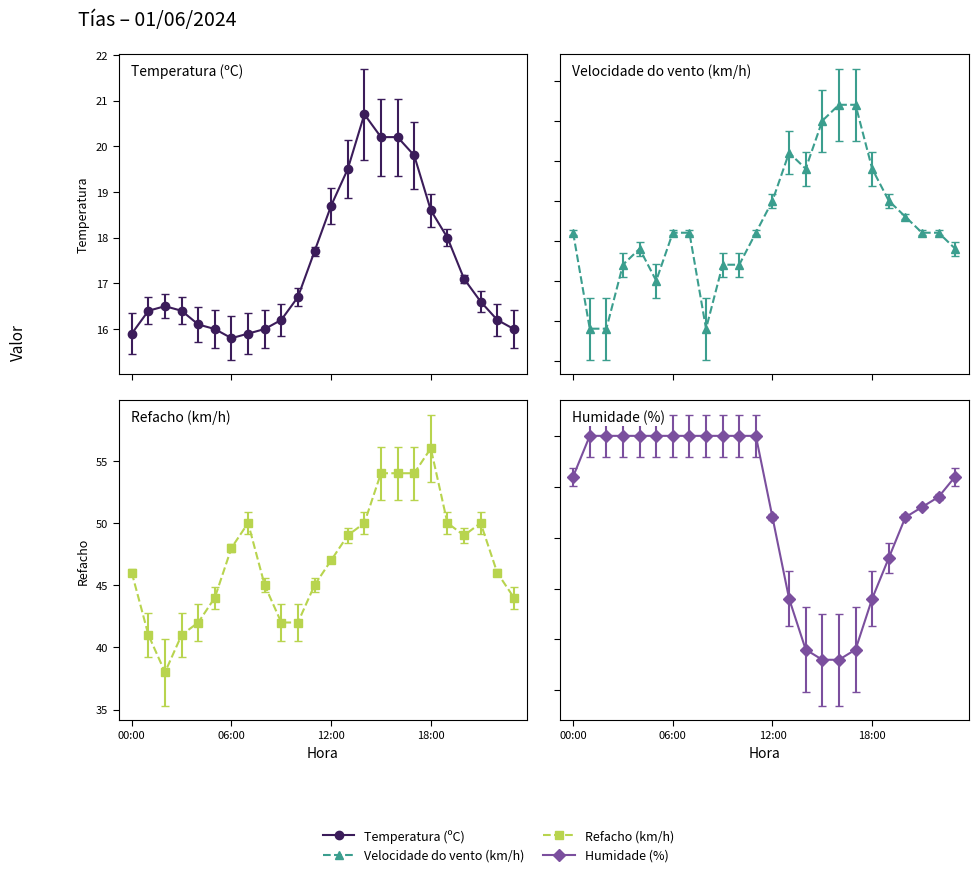

Reading left to right, list all the values displayed in this chart.

Temperatura (ºC): 00:00=15.9	01:00=16.4	02:00=16.5	03:00=16.4	04:00=16.1	05:00=16.0	06:00=15.8	07:00=15.9	08:00=16.0	09:00=16.2	10:00=16.7	11:00=17.7	12:00=18.7	13:00=19.5	14:00=20.7	15:00=20.2	16:00=20.2	17:00=19.8	18:00=18.6	19:00=18.0	20:00=17.1	21:00=16.6	22:00=16.2	23:00=16.0
Velocidade do vento (km/h): 00:00=33.0	01:00=27.0	02:00=27.0	03:00=31.0	04:00=32.0	05:00=30.0	06:00=33.0	07:00=33.0	08:00=27.0	09:00=31.0	10:00=31.0	11:00=33.0	12:00=35.0	13:00=38.0	14:00=37.0	15:00=40.0	16:00=41.0	17:00=41.0	18:00=37.0	19:00=35.0	20:00=34.0	21:00=33.0	22:00=33.0	23:00=32.0
Refacho (km/h): 00:00=46.0	01:00=41.0	02:00=38.0	03:00=41.0	04:00=42.0	05:00=44.0	06:00=48.0	07:00=50.0	08:00=45.0	09:00=42.0	10:00=42.0	11:00=45.0	12:00=47.0	13:00=49.0	14:00=50.0	15:00=54.0	16:00=54.0	17:00=54.0	18:00=56.0	19:00=50.0	20:00=49.0	21:00=50.0	22:00=46.0	23:00=44.0
Humidade (%): 00:00=96.0	01:00=100.0	02:00=100.0	03:00=100.0	04:00=100.0	05:00=100.0	06:00=100.0	07:00=100.0	08:00=100.0	09:00=100.0	10:00=100.0	11:00=100.0	12:00=92.0	13:00=84.0	14:00=79.0	15:00=78.0	16:00=78.0	17:00=79.0	18:00=84.0	19:00=88.0	20:00=92.0	21:00=93.0	22:00=94.0	23:00=96.0